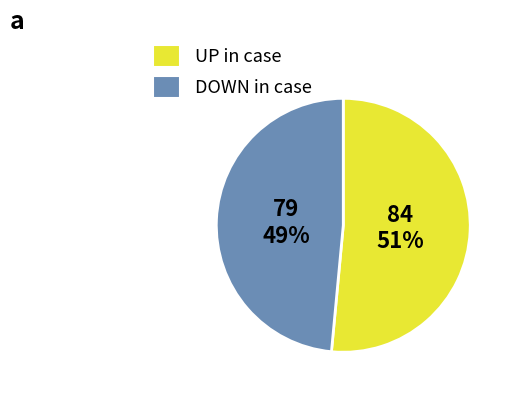

To the nearest percent, what is the average slice percentage?

50%